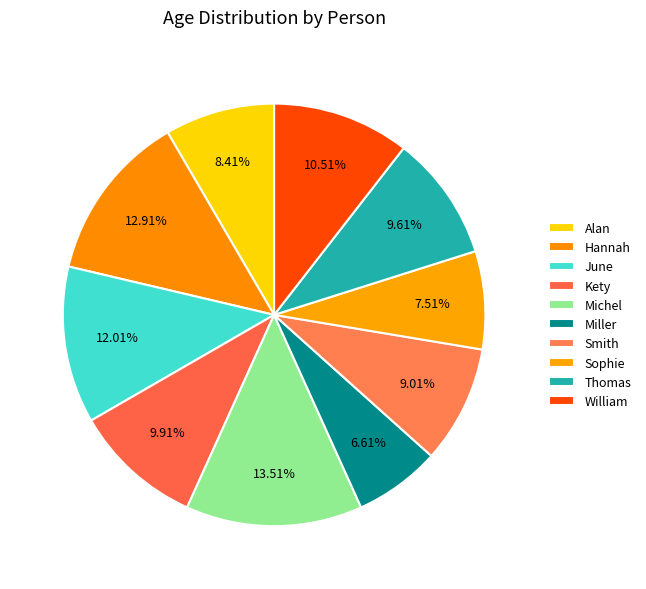

How many slices are in this pie chart?

10